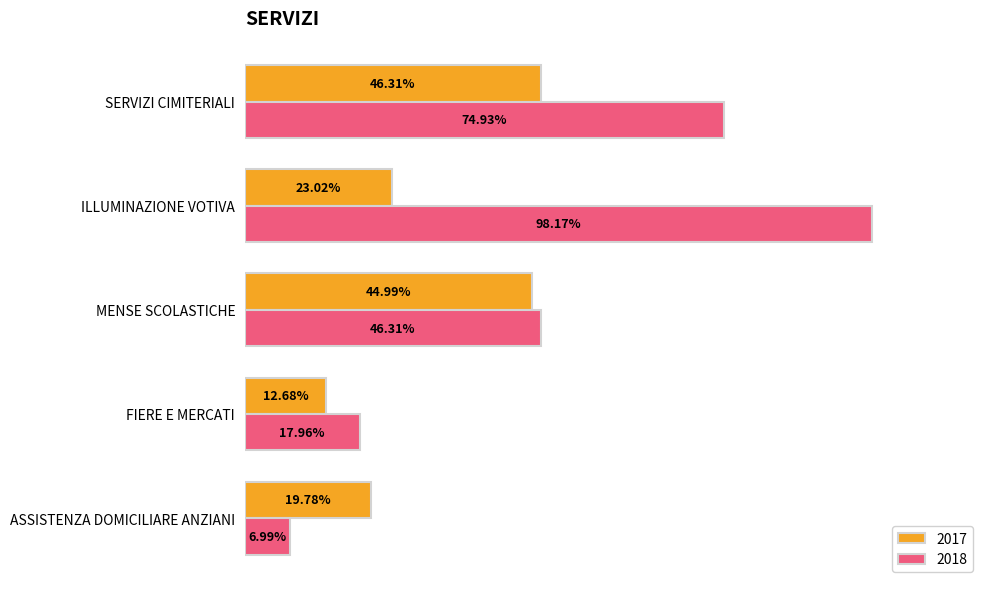

What are all the series names shown in the legend?

2017, 2018